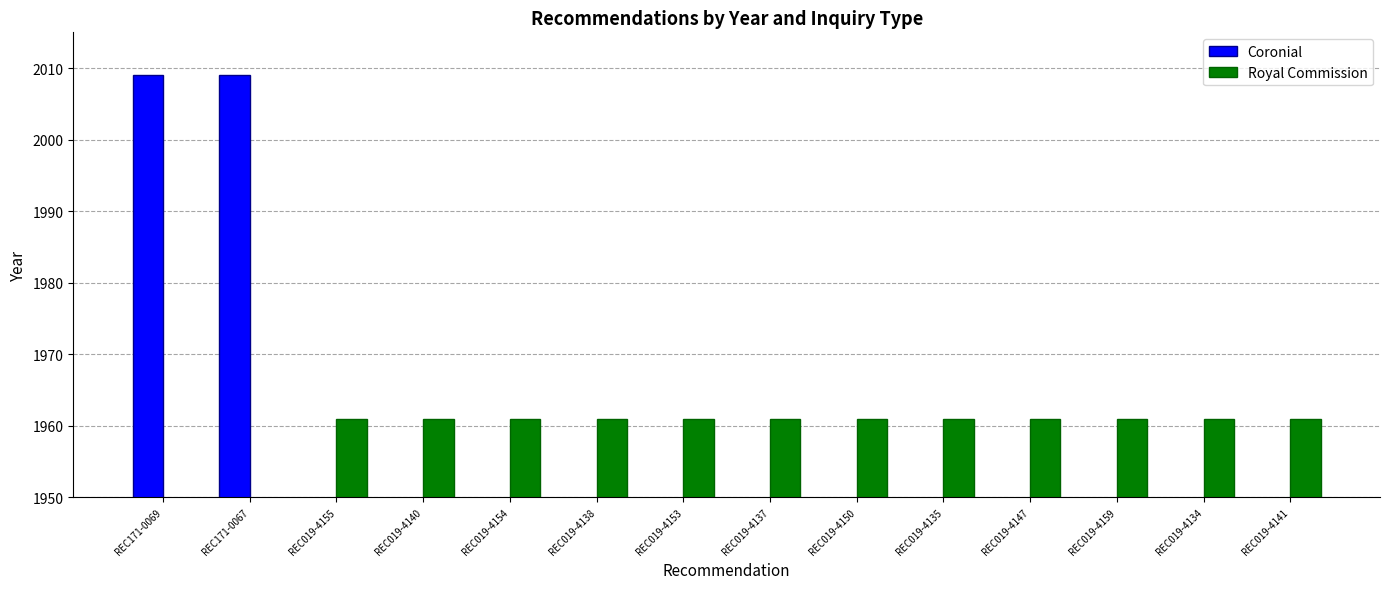

What are all the series names shown in the legend?

Coronial, Royal Commission